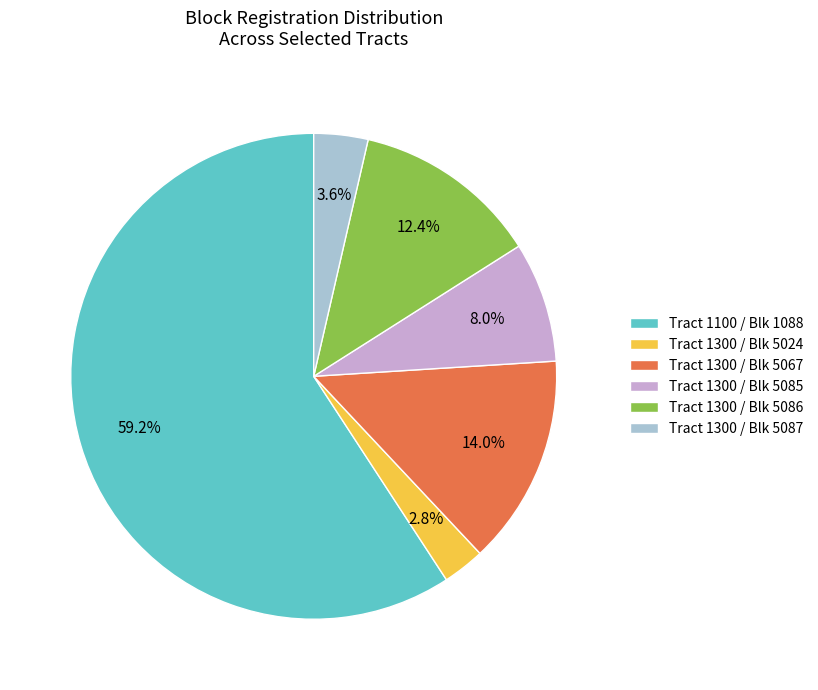

Is there a majority slice in this chart?

Yes